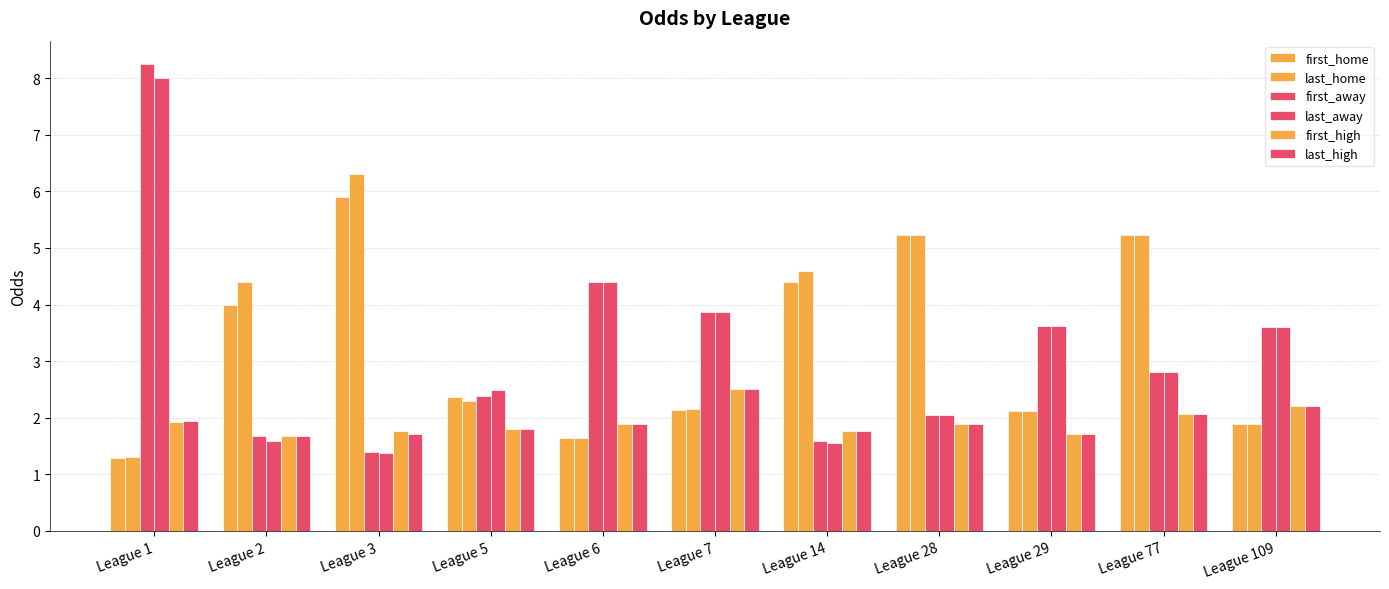

At how many categories does at least one series exceed 7?

1